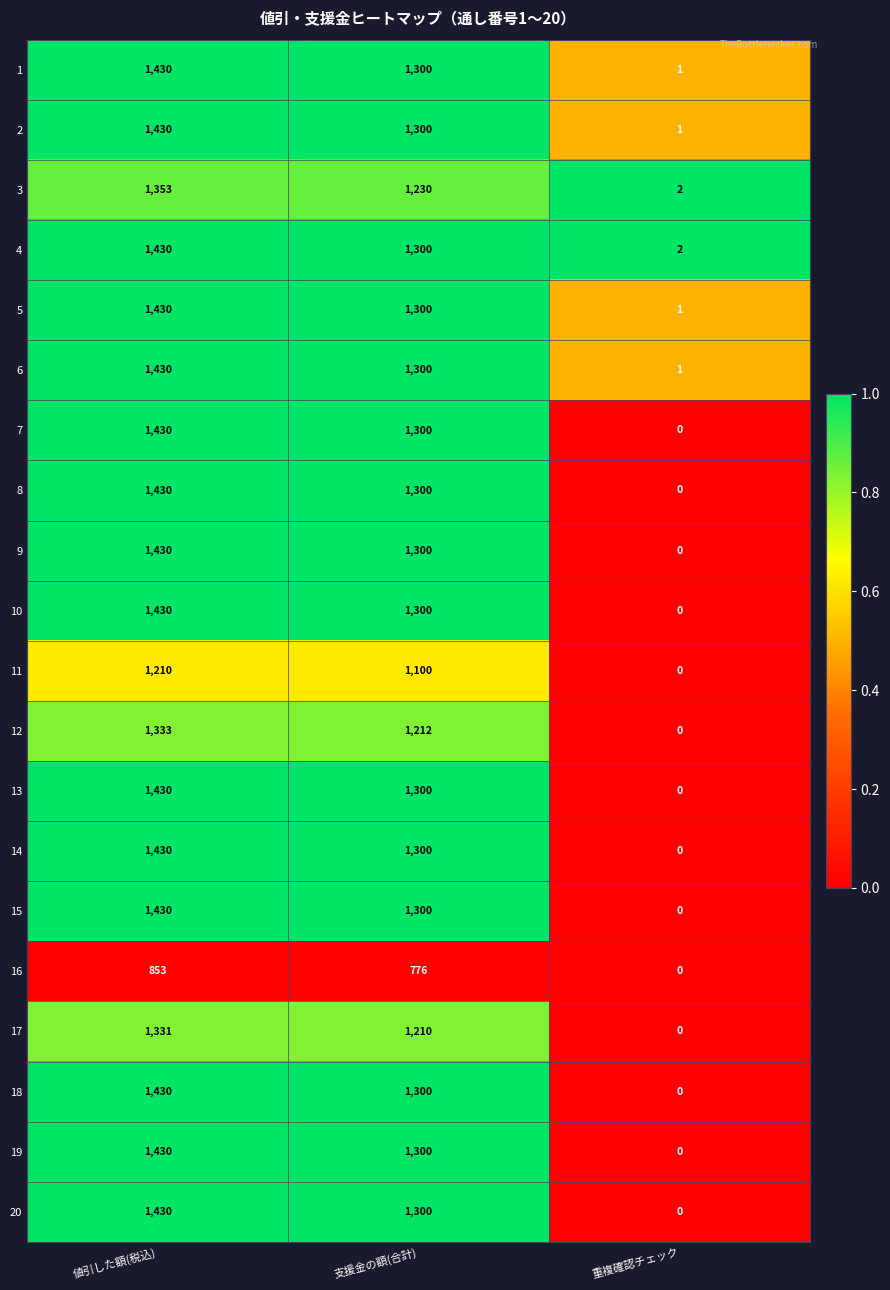

List the labels in order of 19 value, smallest first.

重複確認チェック, 支援金の額(合計), 値引した額(税込)